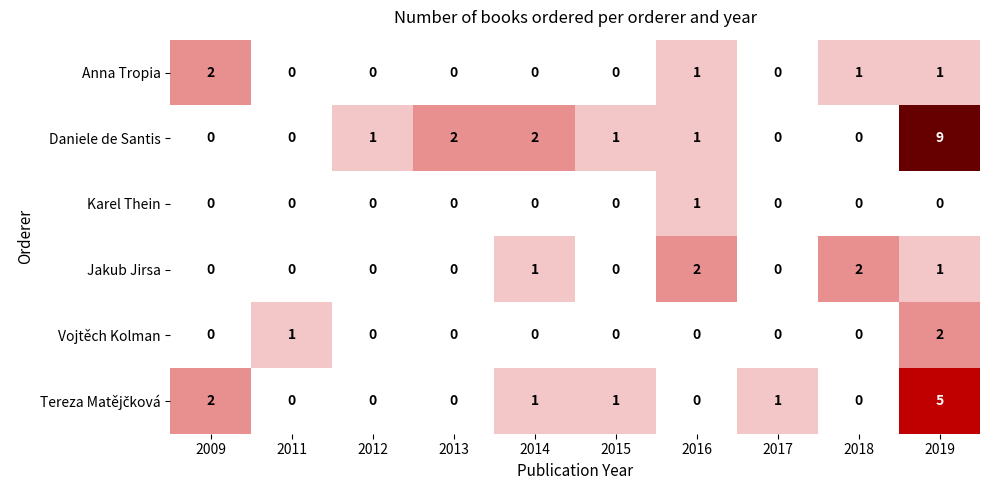

What is the sum of all Anna Tropia values?

5